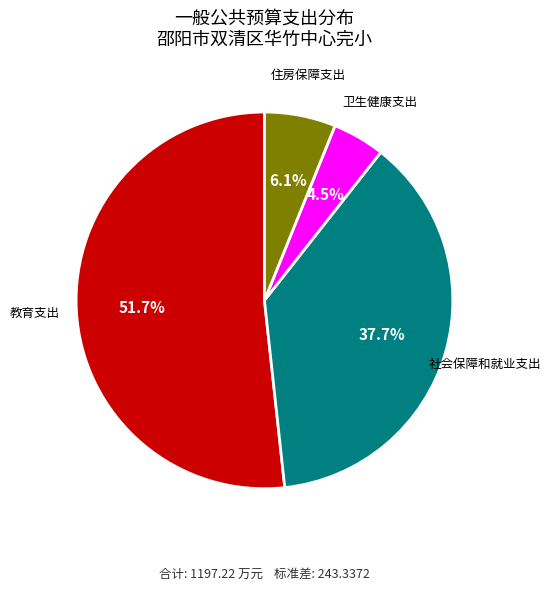

What percentage is NOT represented by 卫生健康支出?

95.5%